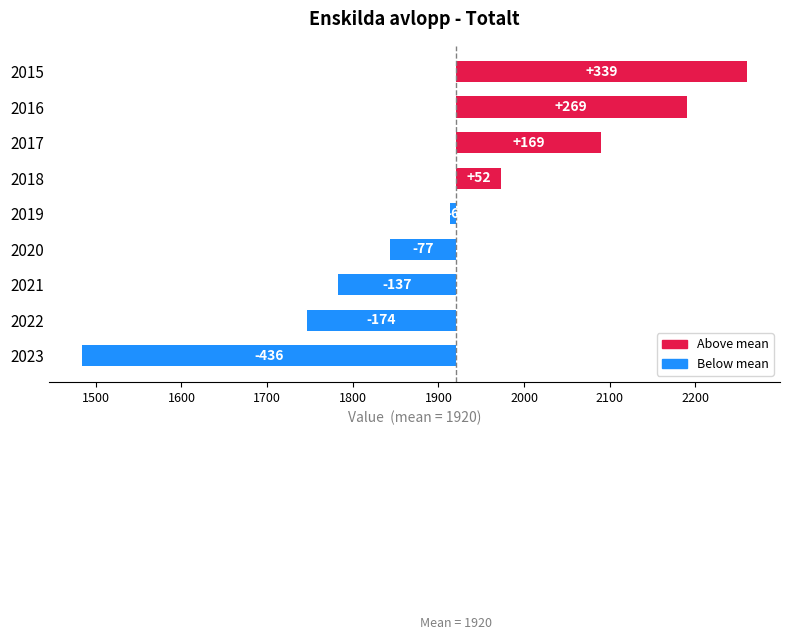

Reading left to right, extract all data points from this chart.

339.7	269.7	169.7	52.7	-6.3	-77.3	-137.3	-174.3	-436.3